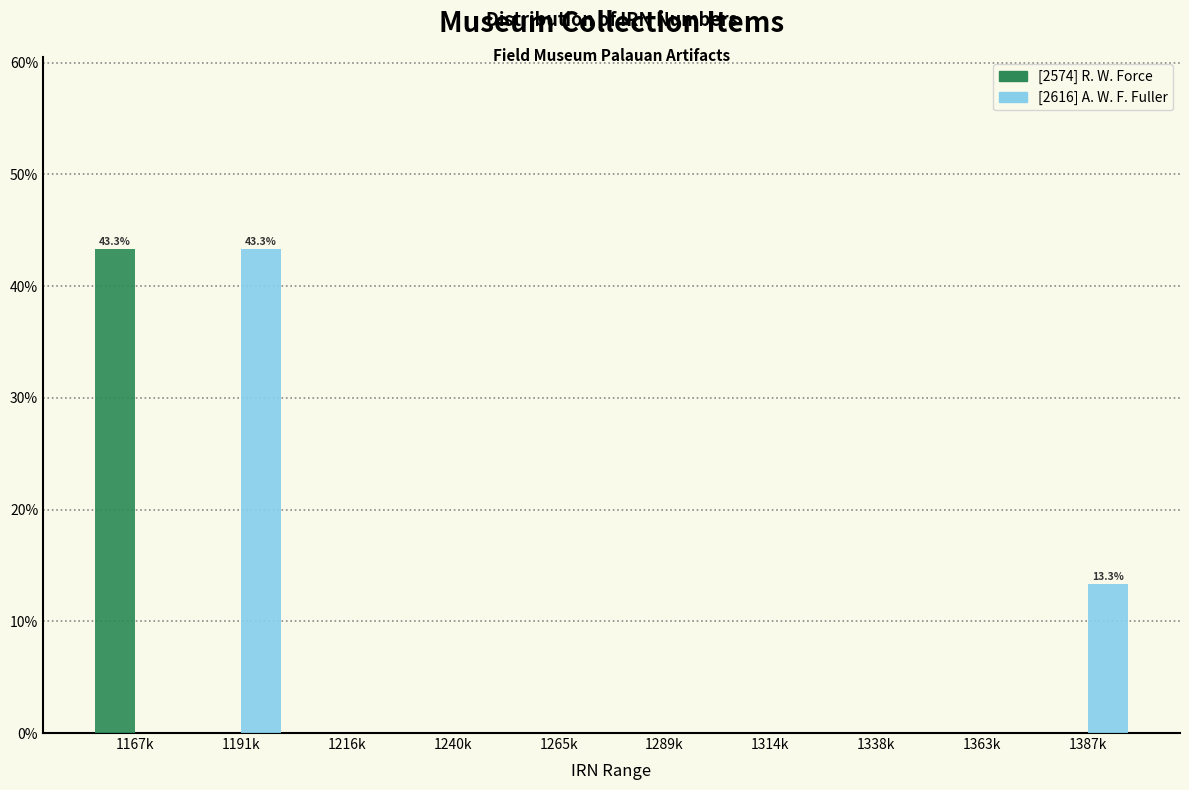

Reading left to right, extract all data points from this chart.

[2574] R. W. Force: 1167k=43.3	1191k=0.0	1216k=0.0	1240k=0.0	1265k=0.0	1289k=0.0	1314k=0.0	1338k=0.0	1363k=0.0	1387k=0.0
[2616] A. W. F. Fuller: 1167k=0.0	1191k=43.3	1216k=0.0	1240k=0.0	1265k=0.0	1289k=0.0	1314k=0.0	1338k=0.0	1363k=0.0	1387k=13.3